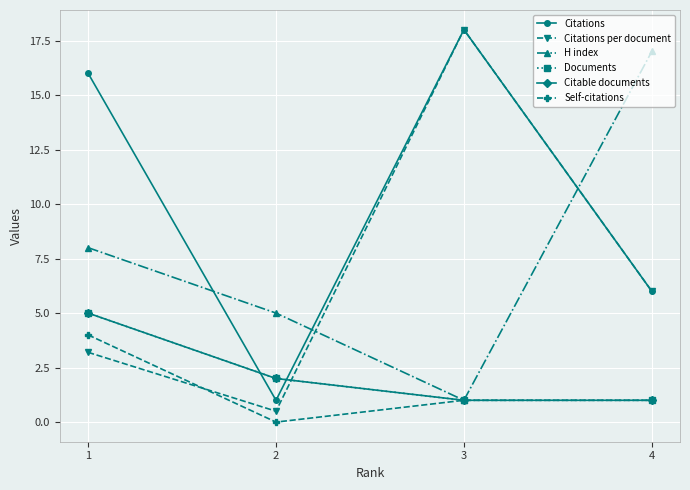

At which category does the chart reach its peak across all series?

3